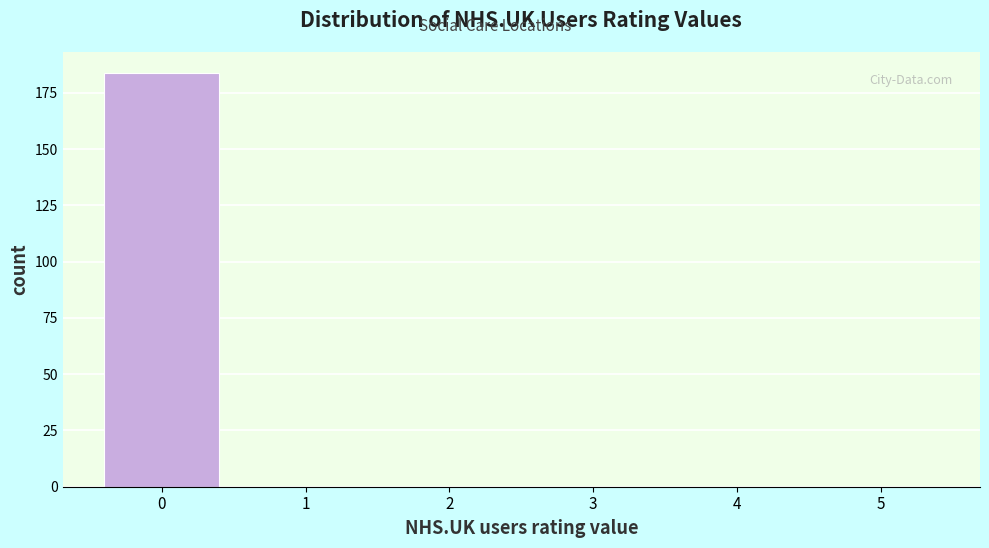

Reading left to right, transcribe all the data shown in this chart.

0=184	1=0	2=0	3=0	4=0	5=0